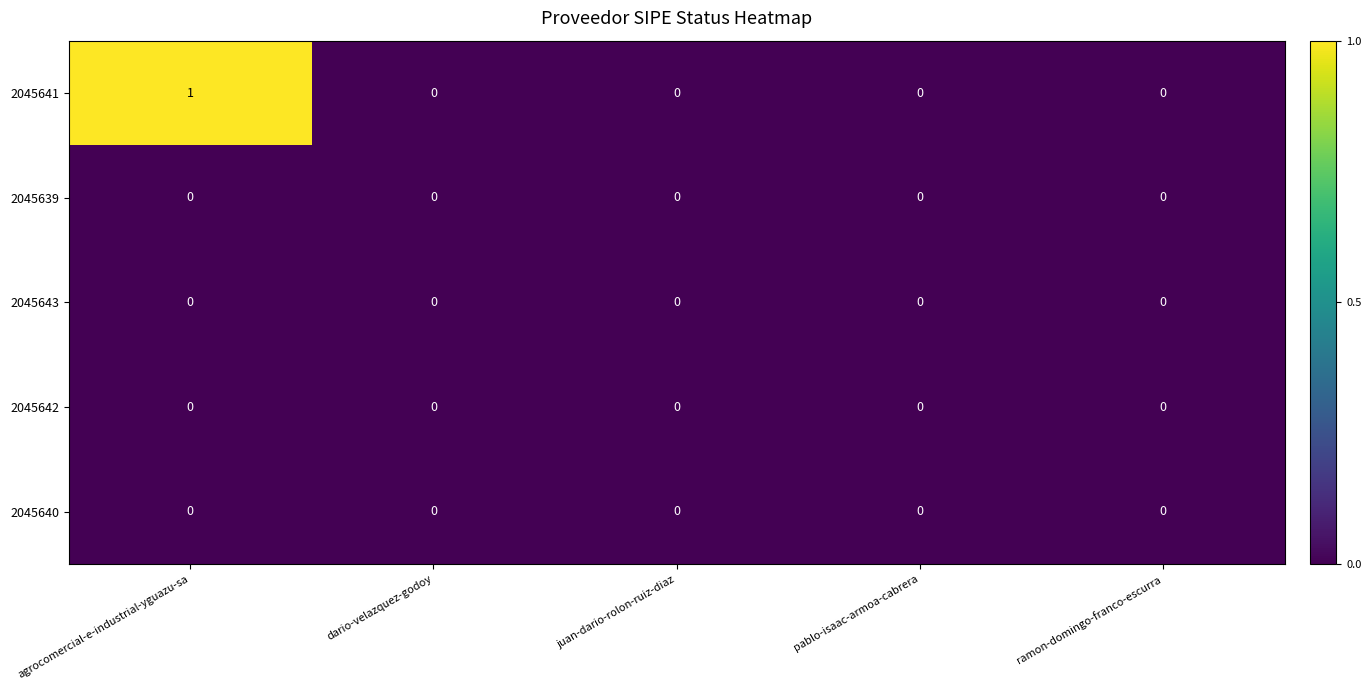

Between agrocomercial-e-industrial-yguazu-sa and juan-dario-rolon-ruiz-diaz, which series saw the biggest shift?

2045641